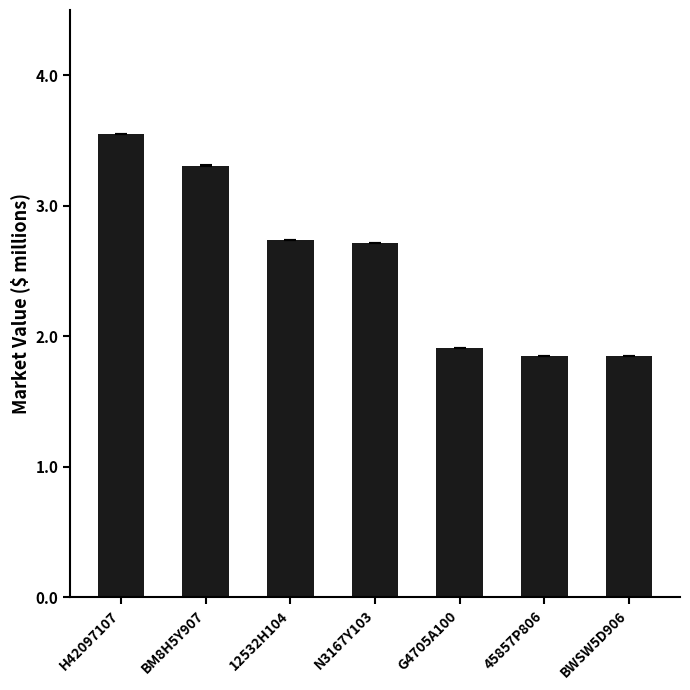

What is the sum of the values at 12532H104 and H42097107?

6.3